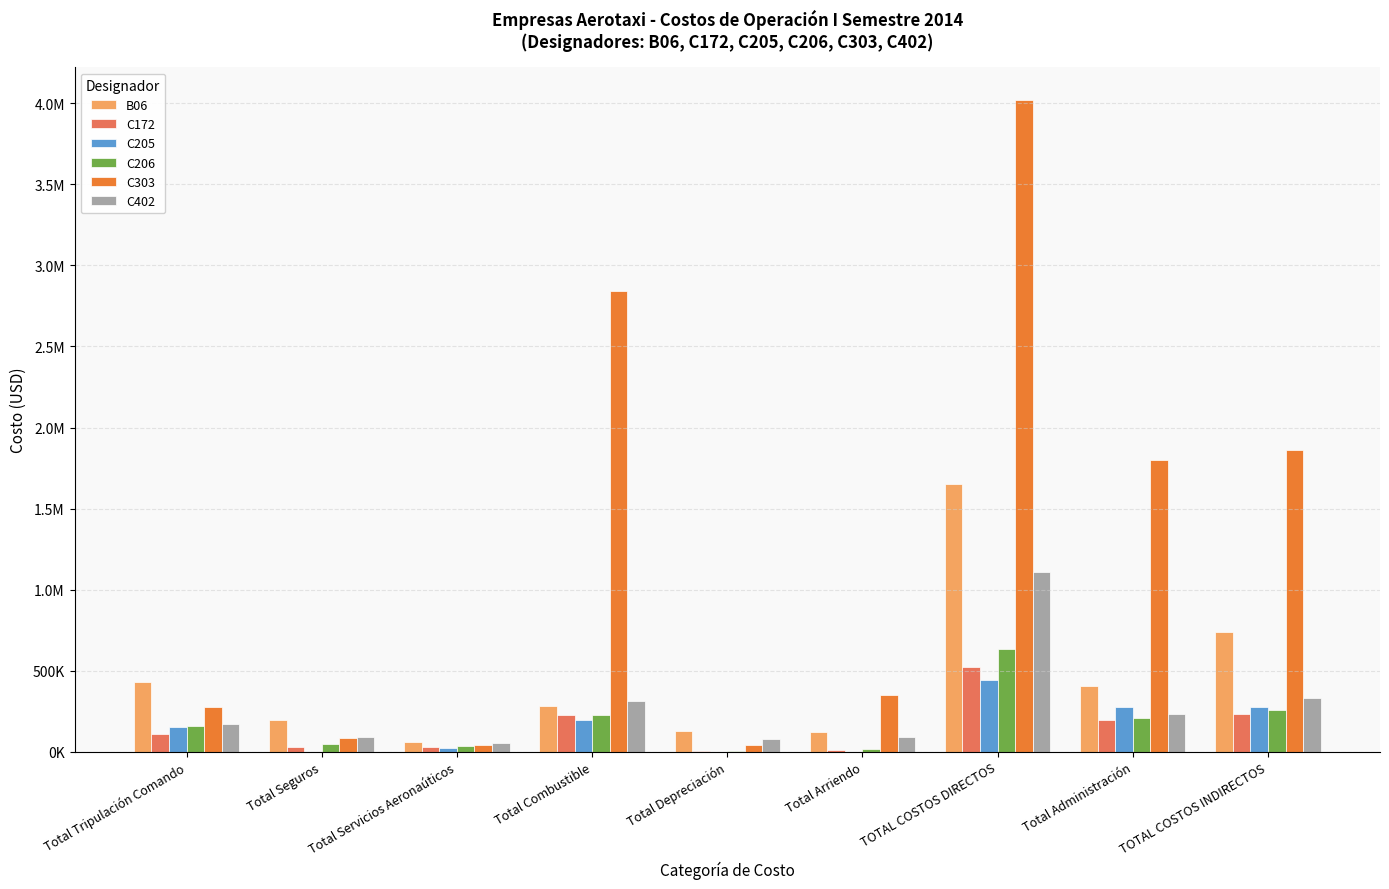

What are all the series names shown in the legend?

B06, C172, C205, C206, C303, C402